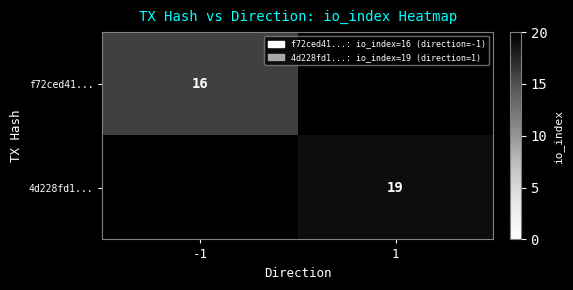

The 4d228fd1... series shows 6 at 1. True or false?

False